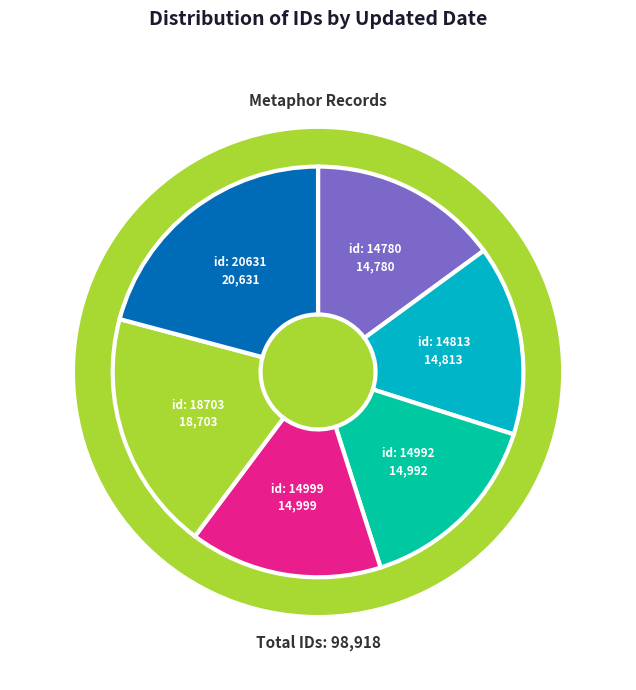

Which has a higher value, 2013-11-17
(id:14992) or 2013-06-13
(id:20631)?

2013-06-13
(id:20631)